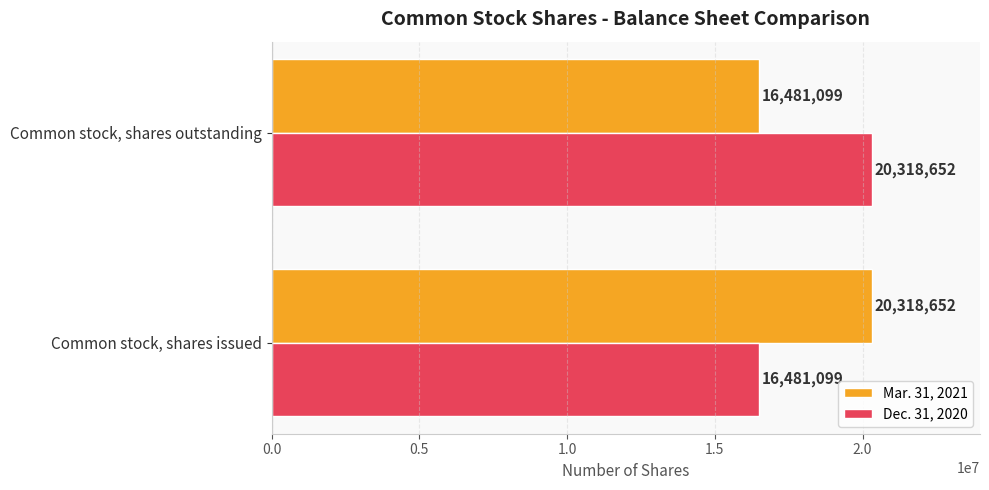

What is the spread (max minus min) of values at Common stock, shares issued?

3837553